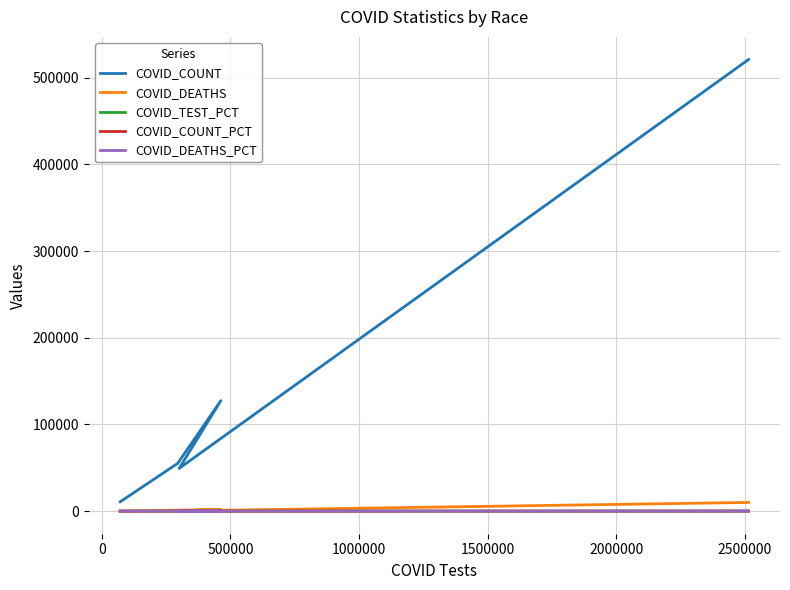

Which series has the largest total across all categories?

COVID_COUNT